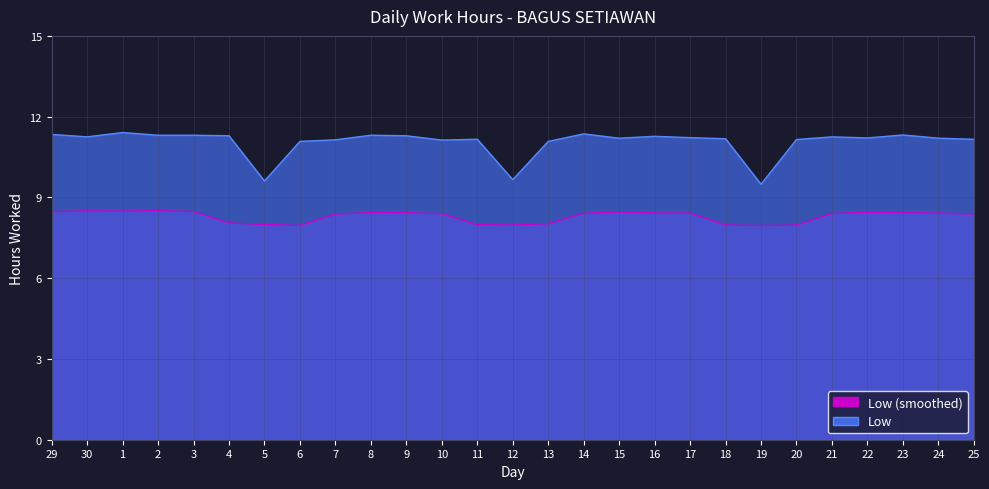

List the labels in order of value, largest first.

1, 14, 29, 23, 2, 3, 8, 4, 9, 16, 30, 21, 17, 22, 15, 24, 18, 11, 25, 20, 7, 10, 6, 13, 12, 5, 19